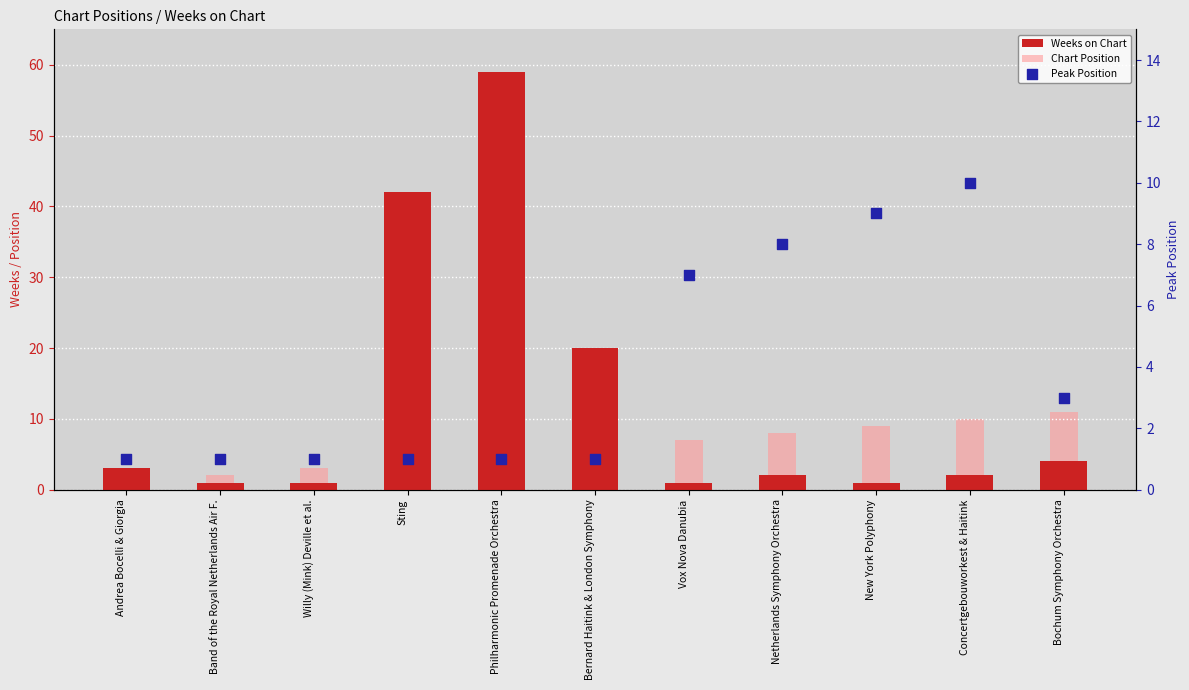

Is the value of Weeks on Chart at Band of the Royal Netherlands Air F. greater than the value of Chart Position at Netherlands Symphony Orchestra?

No